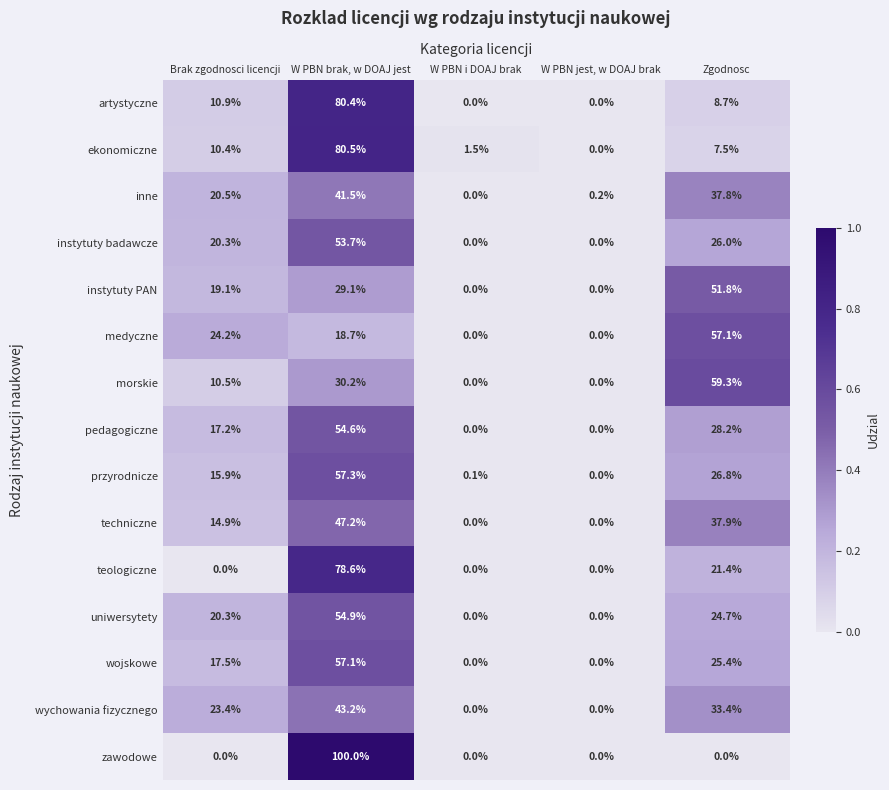

List the labels in order of inne value, smallest first.

W PBN i DOAJ brak, W PBN jest, w DOAJ brak, Brak zgodnosci licencji, Zgodnosc, W PBN brak, w DOAJ jest